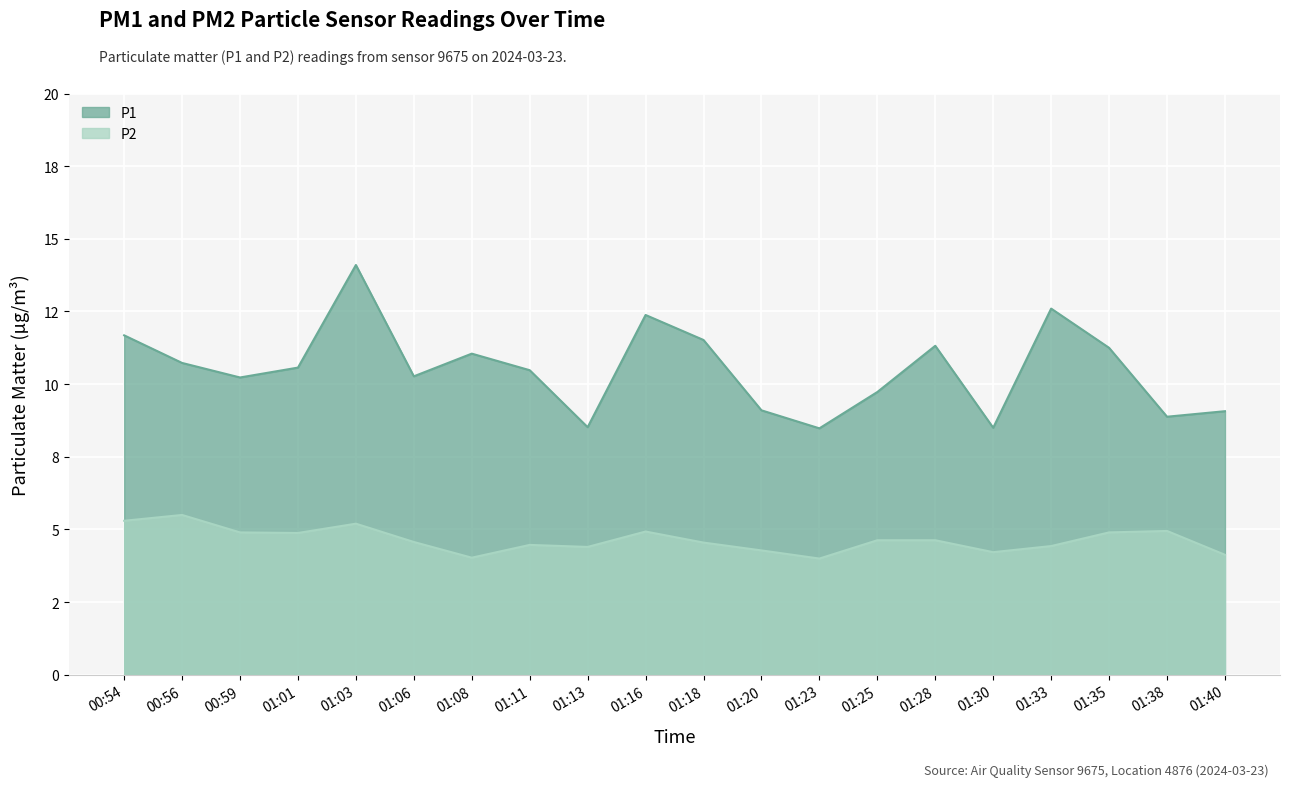

What are all the series names shown in the legend?

P1, P2